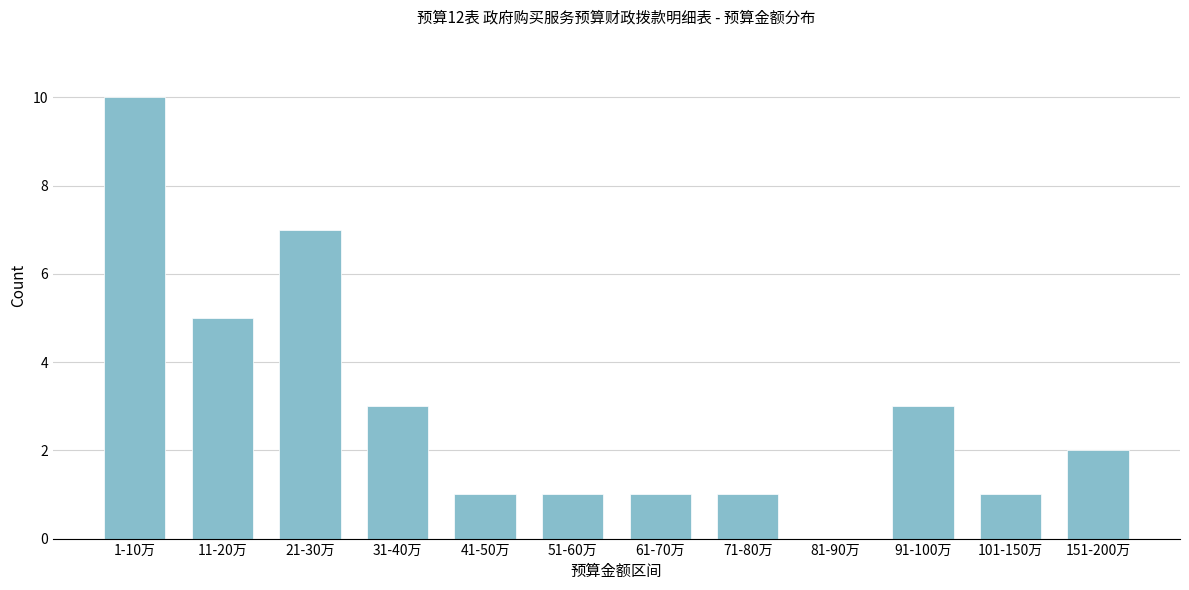

Reading left to right, list all the values displayed in this chart.

1-10万=10	11-20万=5	21-30万=7	31-40万=3	41-50万=1	51-60万=1	61-70万=1	71-80万=1	81-90万=0	91-100万=3	101-150万=1	151-200万=2